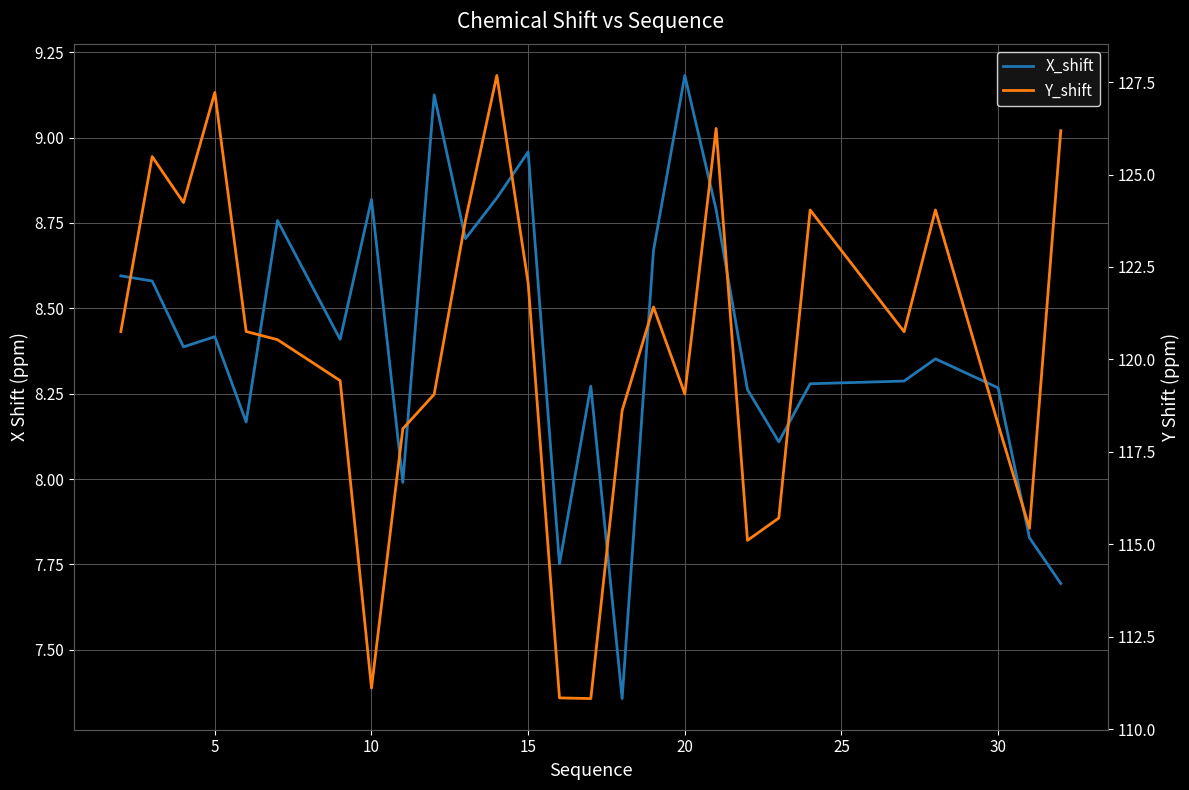

Which series changed the most between 20 and 30?

Y_shift